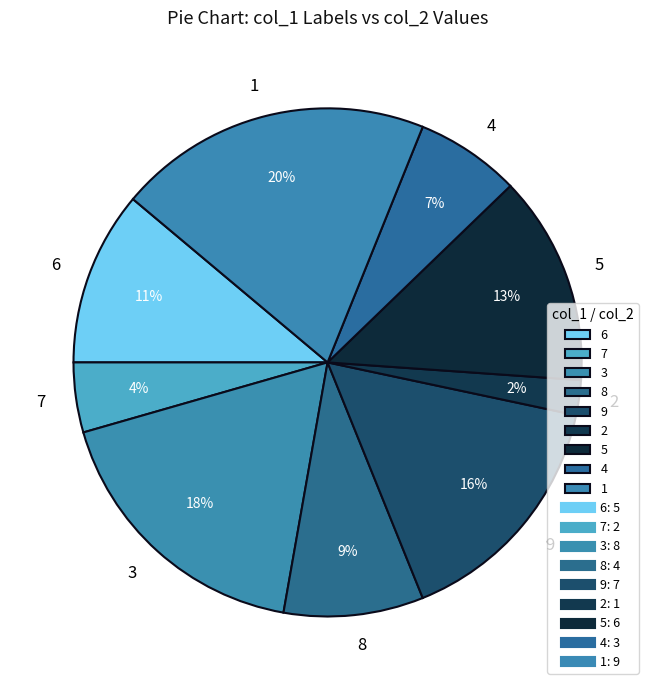

Does 9 account for over 50% of the chart?

No